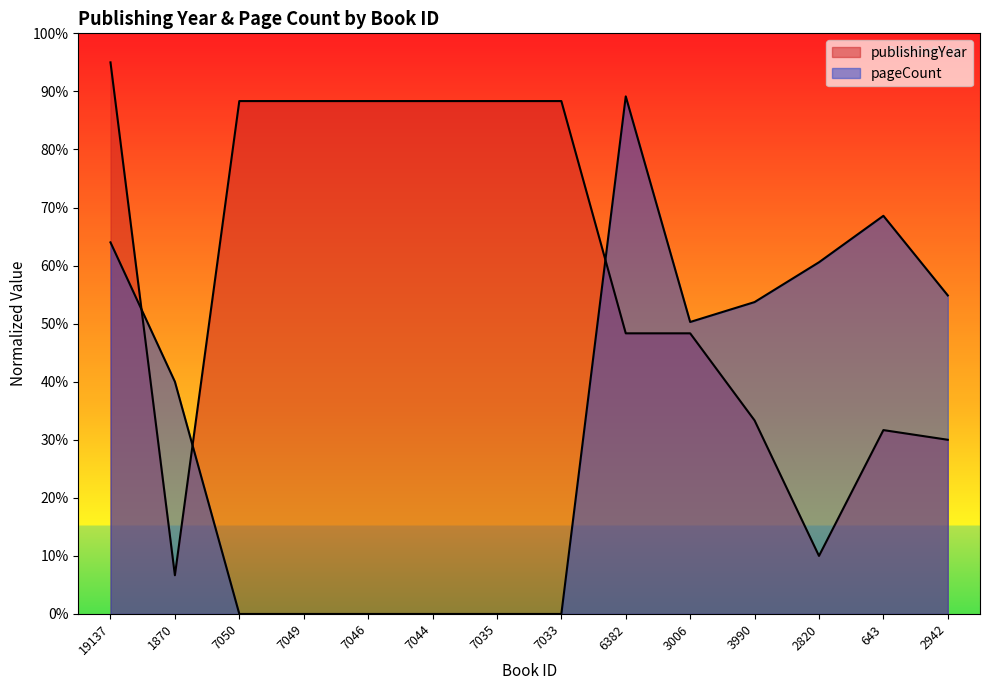

Between which two adjacent categories do pageCount and publishingYear first intersect?

19137 and 1870